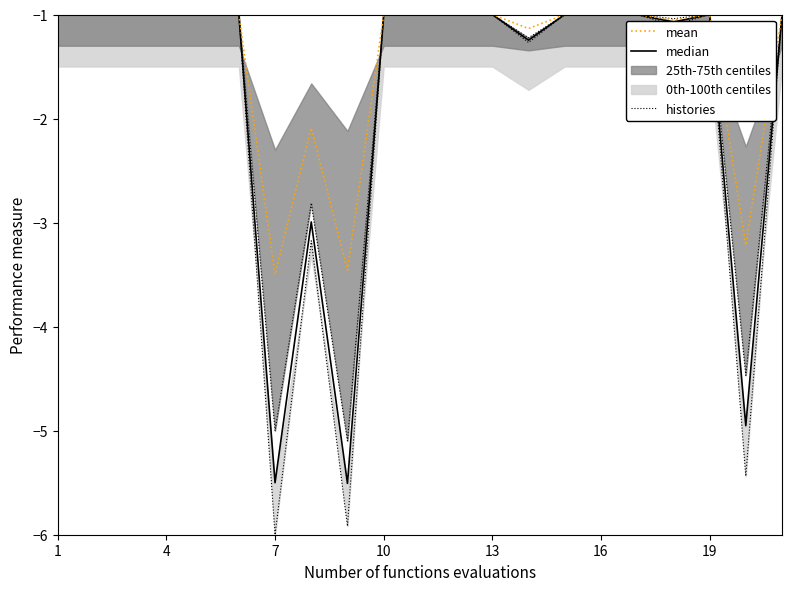

Rank the series by their average value, from highest to lowest.

mean, median, histories